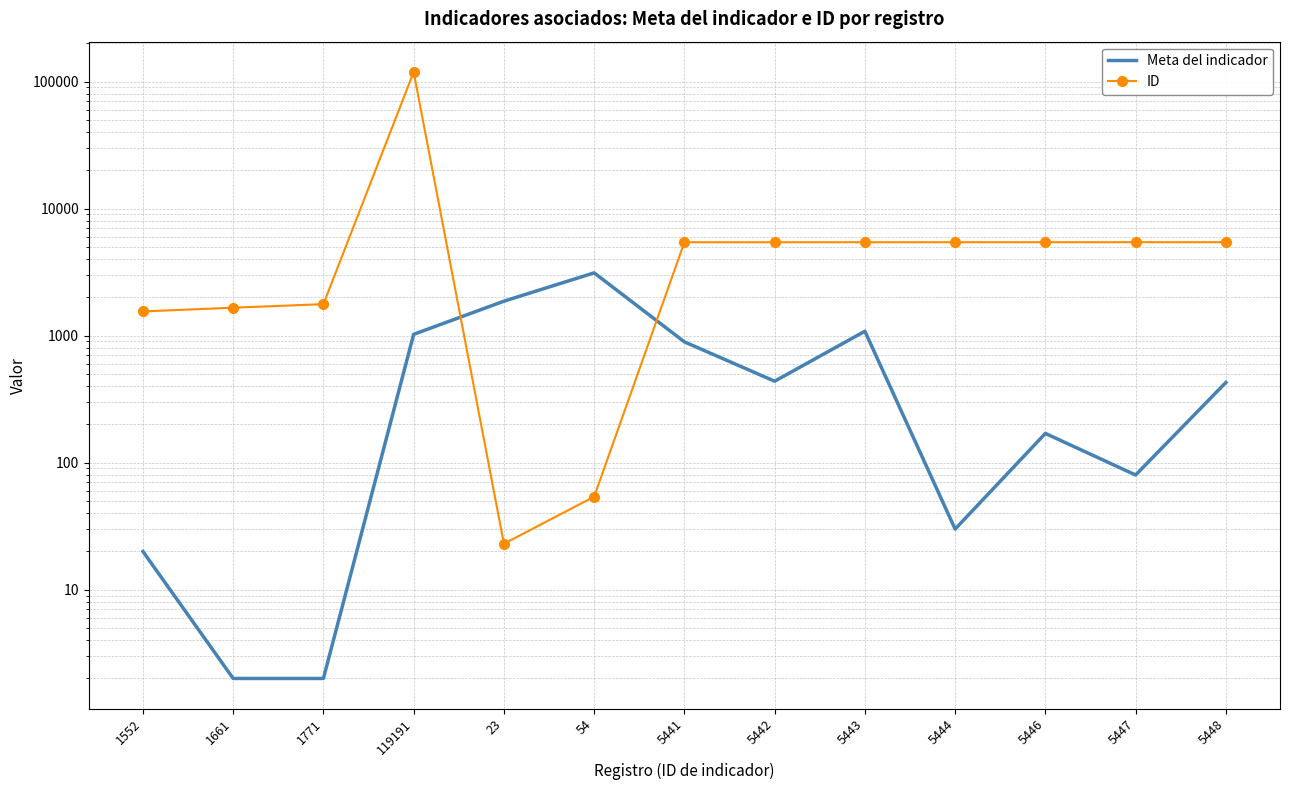

List the series in order of their overall mean, highest first.

ID, Meta del indicador